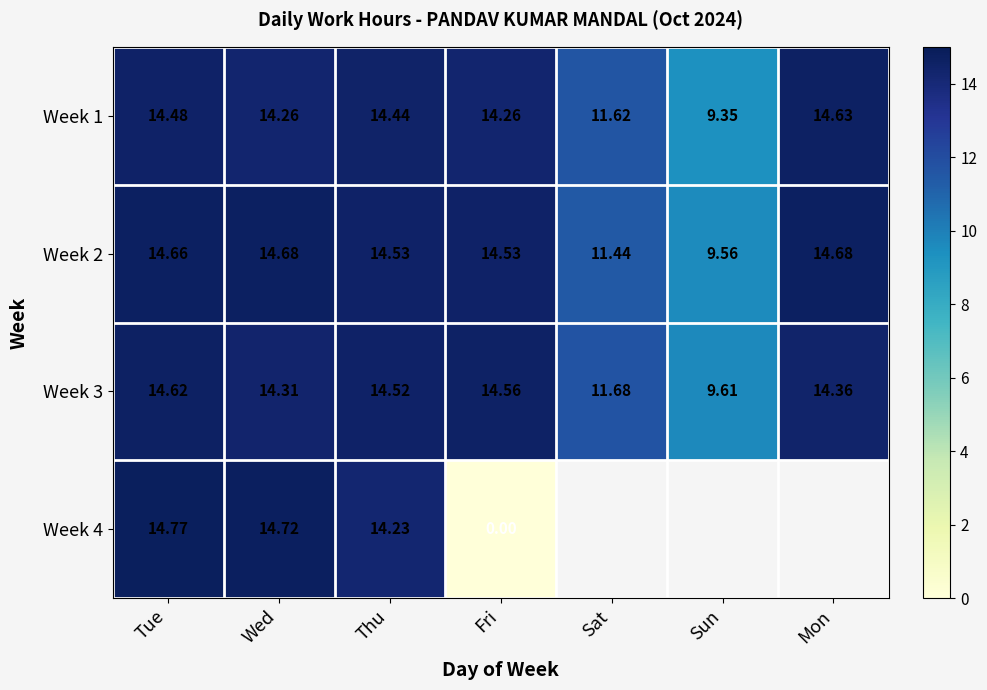

Count the number of data series in this chart.

4